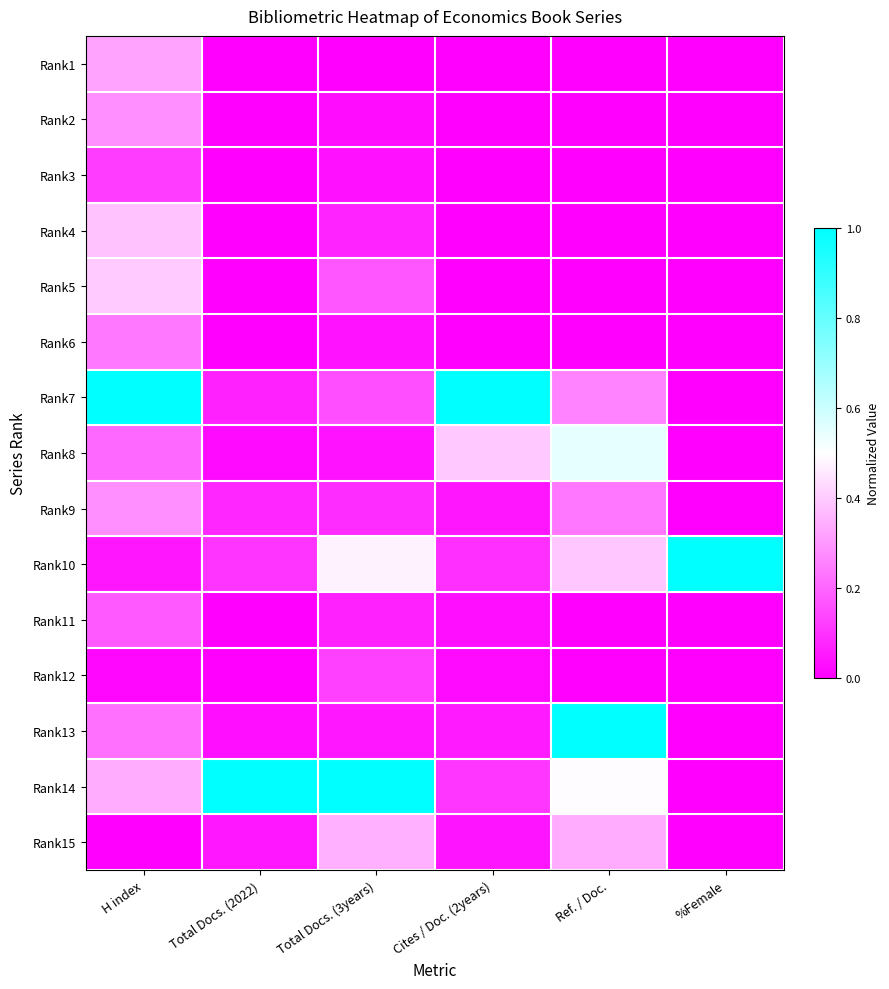

Reading left to right, transcribe all the data shown in this chart.

Rank1: H index=0.3	Total Docs. (2022)=0.0	Total Docs. (3years)=0.0	Cites / Doc. (2years)=0.0	Ref. / Doc.=0.0	%Female=0.0
Rank2: H index=0.3	Total Docs. (2022)=0.0	Total Docs. (3years)=0.0	Cites / Doc. (2years)=0.0	Ref. / Doc.=0.0	%Female=0.0
Rank3: H index=0.1	Total Docs. (2022)=0.0	Total Docs. (3years)=0.0	Cites / Doc. (2years)=0.0	Ref. / Doc.=0.0	%Female=0.0
Rank4: H index=0.4	Total Docs. (2022)=0.0	Total Docs. (3years)=0.1	Cites / Doc. (2years)=0.0	Ref. / Doc.=0.0	%Female=0.0
Rank5: H index=0.4	Total Docs. (2022)=0.0	Total Docs. (3years)=0.2	Cites / Doc. (2years)=0.0	Ref. / Doc.=0.0	%Female=0.0
Rank6: H index=0.2	Total Docs. (2022)=0.0	Total Docs. (3years)=0.0	Cites / Doc. (2years)=0.0	Ref. / Doc.=0.0	%Female=0.0
Rank7: H index=1.0	Total Docs. (2022)=0.1	Total Docs. (3years)=0.2	Cites / Doc. (2years)=1.0	Ref. / Doc.=0.3	%Female=0.0
Rank8: H index=0.2	Total Docs. (2022)=0.0	Total Docs. (3years)=0.0	Cites / Doc. (2years)=0.4	Ref. / Doc.=0.5	%Female=0.0
Rank9: H index=0.3	Total Docs. (2022)=0.1	Total Docs. (3years)=0.1	Cites / Doc. (2years)=0.0	Ref. / Doc.=0.2	%Female=0.0
Rank10: H index=0.0	Total Docs. (2022)=0.1	Total Docs. (3years)=0.5	Cites / Doc. (2years)=0.1	Ref. / Doc.=0.4	%Female=1.0
Rank11: H index=0.2	Total Docs. (2022)=0.0	Total Docs. (3years)=0.1	Cites / Doc. (2years)=0.0	Ref. / Doc.=0.0	%Female=0.0
Rank12: H index=0.0	Total Docs. (2022)=0.0	Total Docs. (3years)=0.1	Cites / Doc. (2years)=0.0	Ref. / Doc.=0.0	%Female=0.0
Rank13: H index=0.2	Total Docs. (2022)=0.0	Total Docs. (3years)=0.0	Cites / Doc. (2years)=0.1	Ref. / Doc.=1.0	%Female=0.0
Rank14: H index=0.3	Total Docs. (2022)=1.0	Total Docs. (3years)=1.0	Cites / Doc. (2years)=0.1	Ref. / Doc.=0.5	%Female=0.0
Rank15: H index=0.0	Total Docs. (2022)=0.0	Total Docs. (3years)=0.3	Cites / Doc. (2years)=0.0	Ref. / Doc.=0.3	%Female=0.0